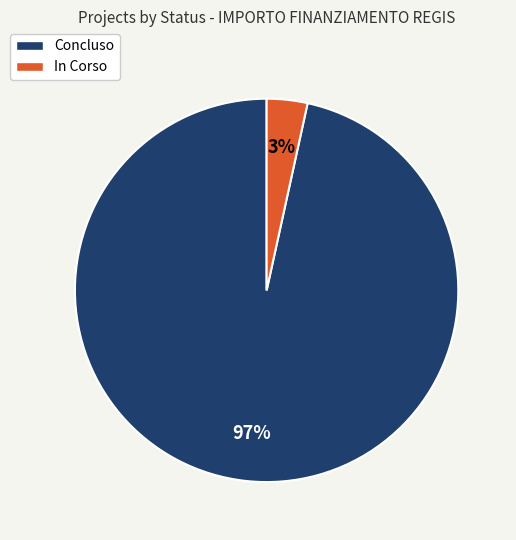

To the nearest percent, what is the average slice percentage?

50%